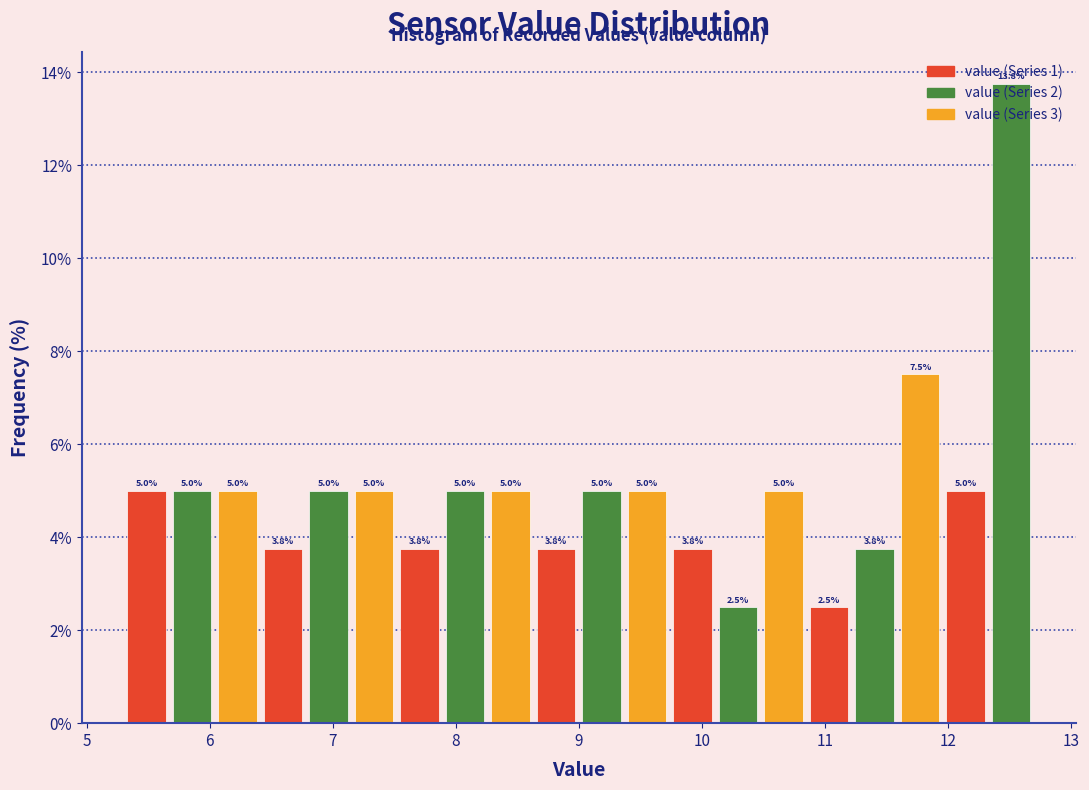

Read against the x-axis, roughly where is the centre of the tallest bar?

12.5